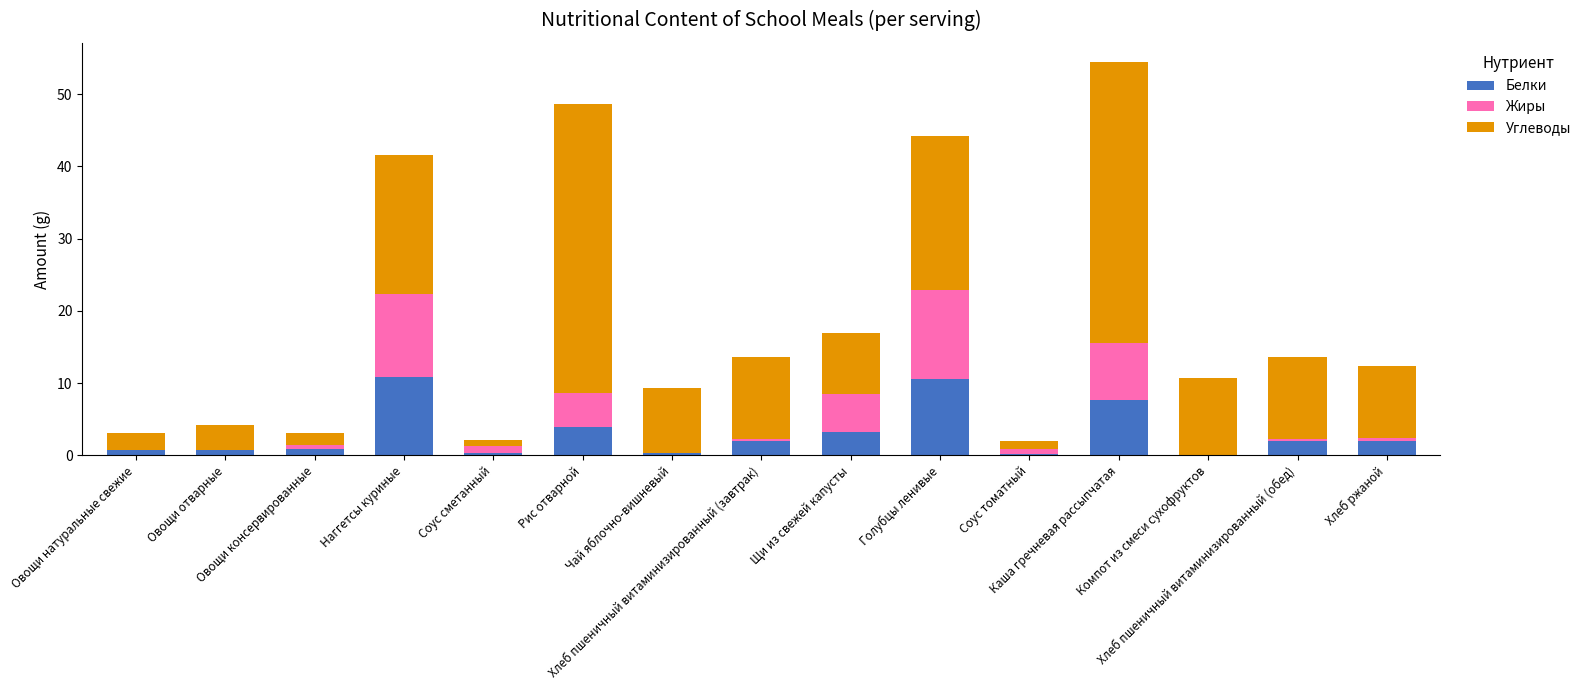

What is the sum of all Белки values?

45.1